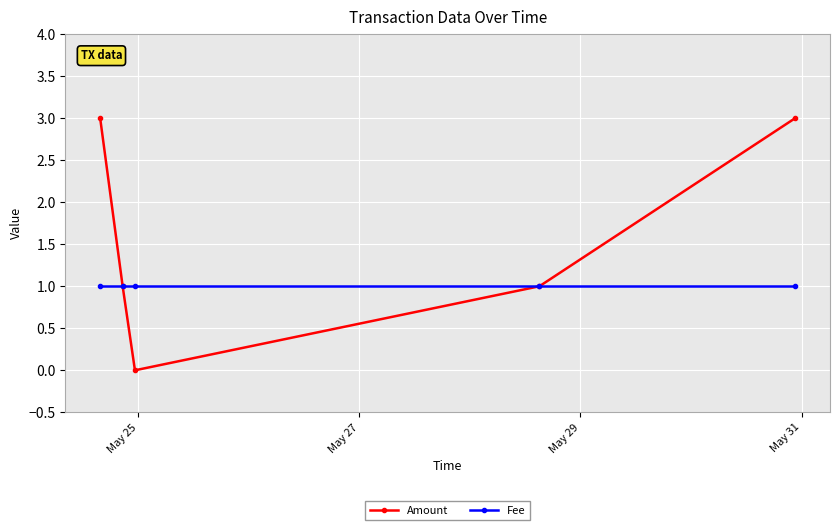

Which series has the largest total across all categories?

Amount